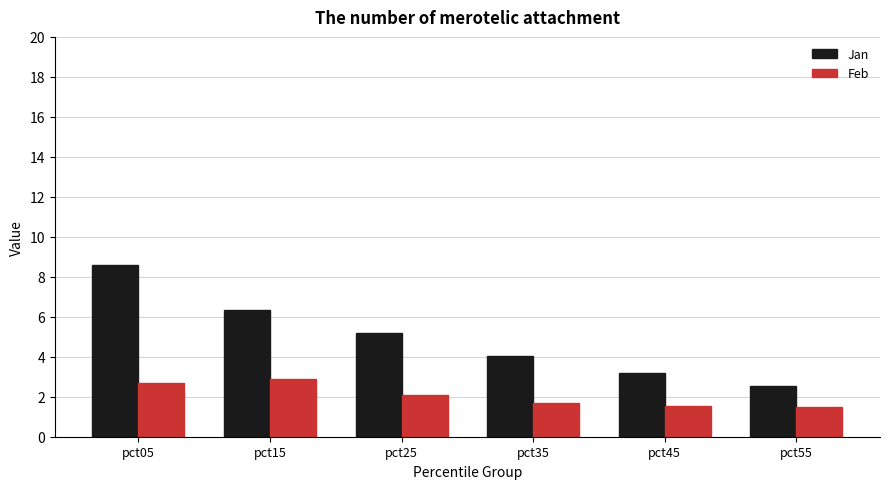

Is the value of Jan at pct35 greater than the value of Feb at pct15?

Yes